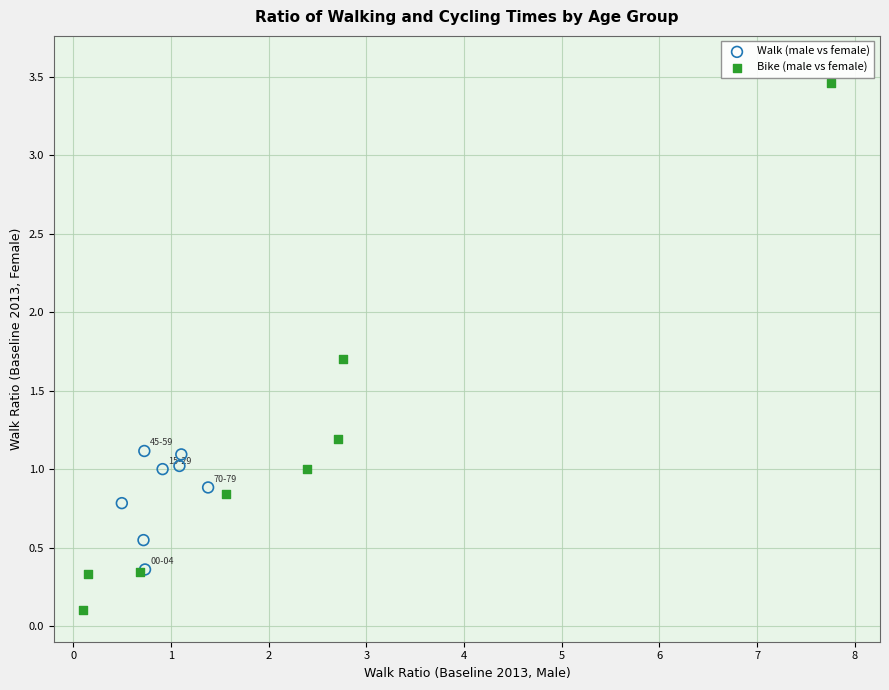

Which series contains the lowest Y value?

Bike (male vs female)